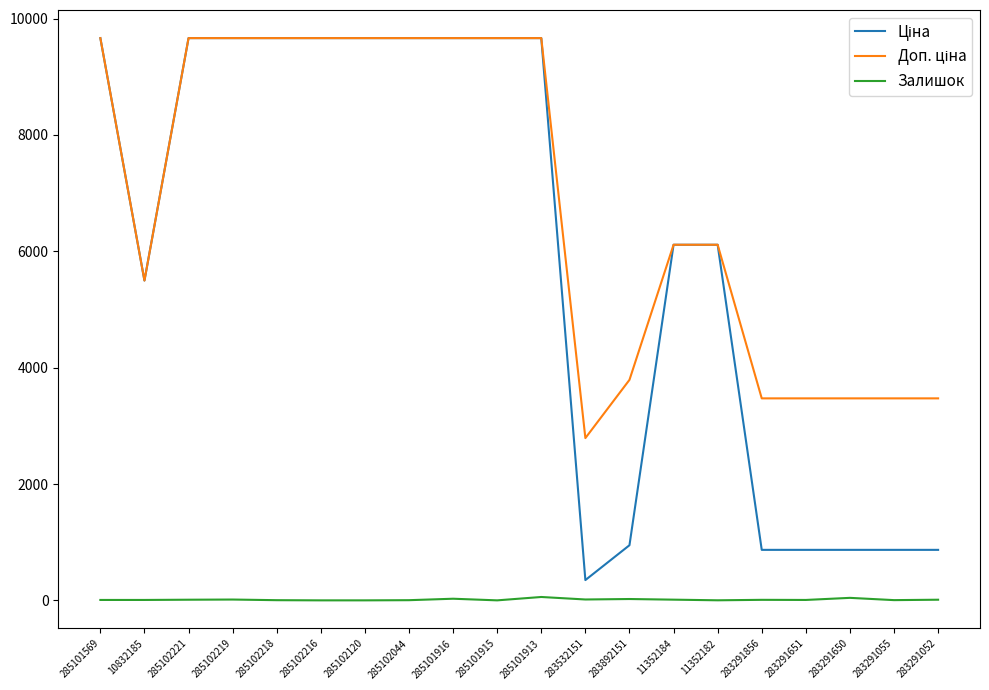

What is the greatest value displayed?

9664.7